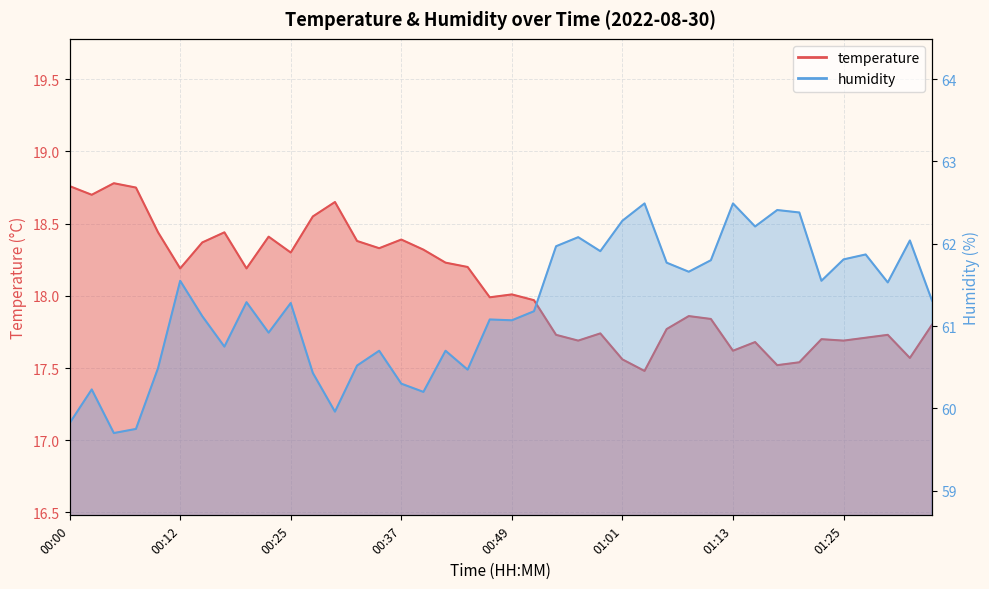

What is the maximum value for humidity?

62.5